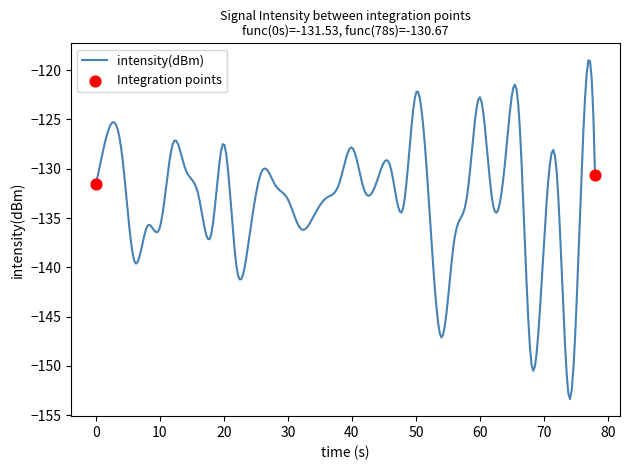

What is the greatest value displayed?

-119.0